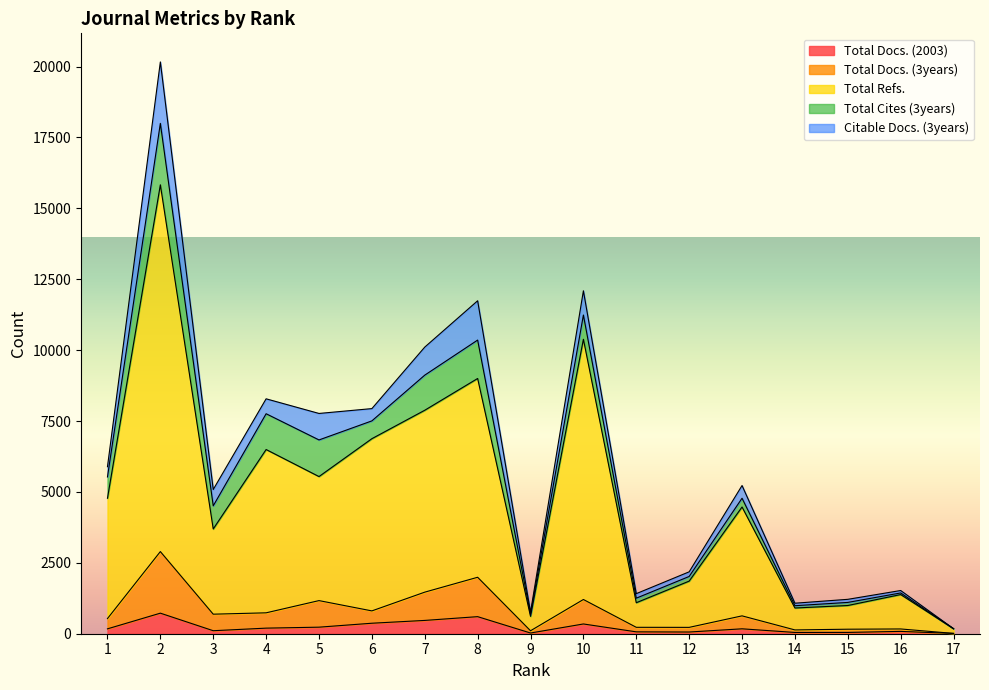

True or false: Total Docs. (3years) and Total Docs. (2003) intersect in this chart.

False